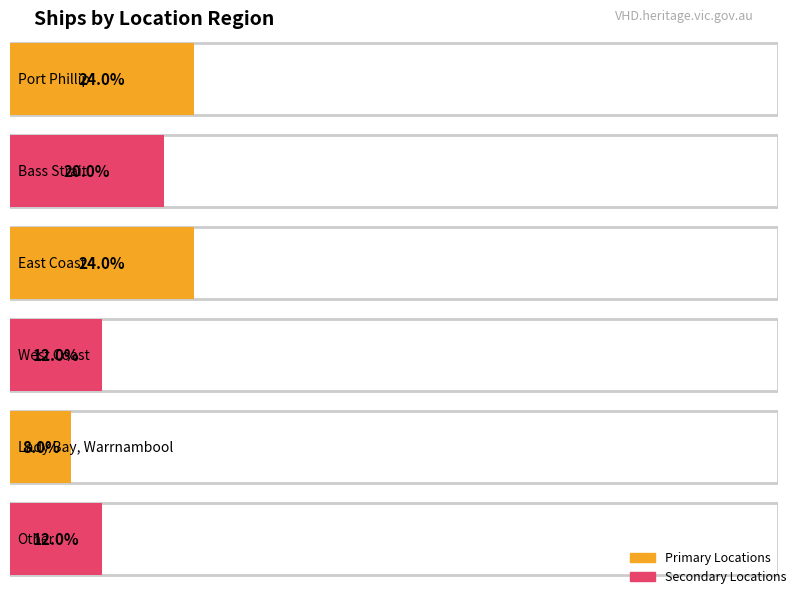

Rank the categories by value from highest to lowest.

Port Phillip, East Coast, Bass Strait, West Coast, Other, Lady Bay, Warrnambool